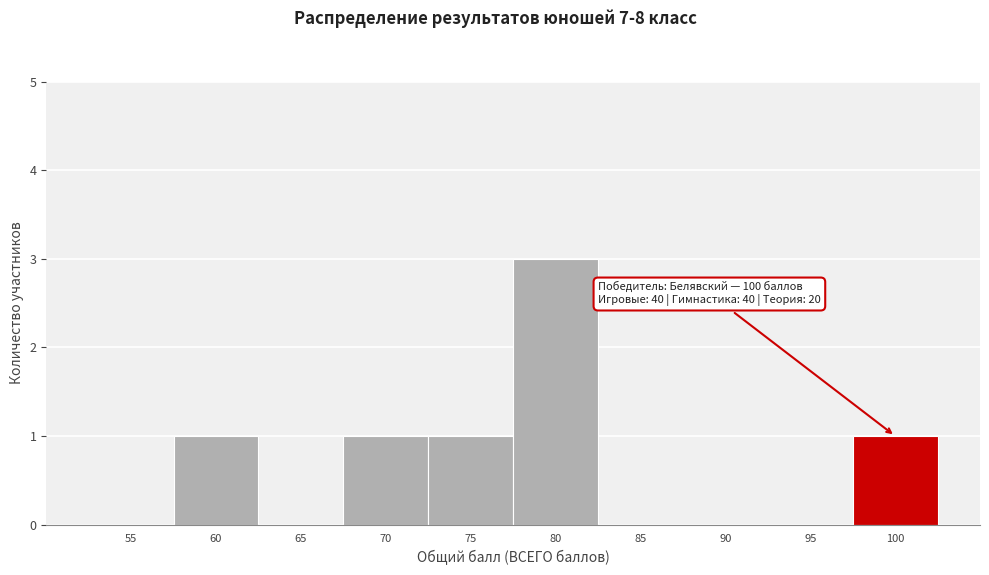

Reading right to left, transcribe all the data shown in this chart.

100=1	95=0	90=0	85=0	80=3	75=1	70=1	65=0	60=1	55=0